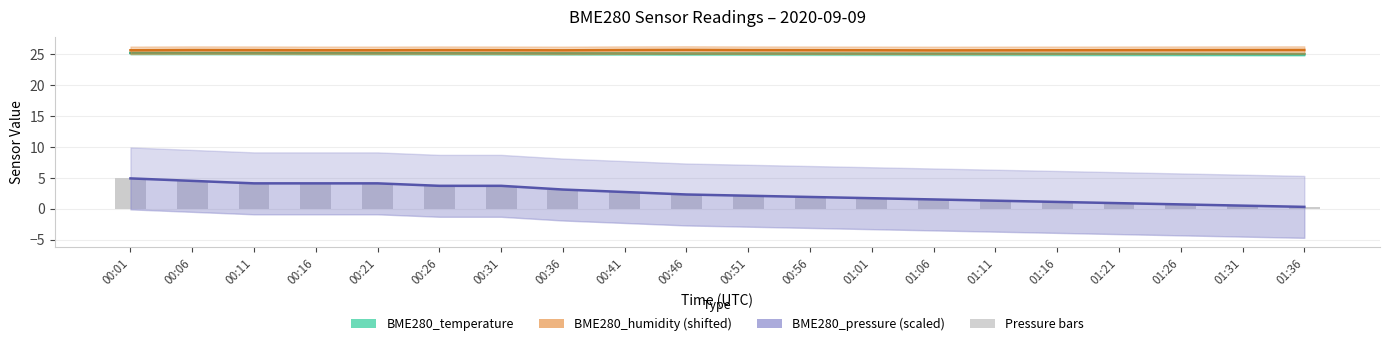

How many series are shown in this chart?

4